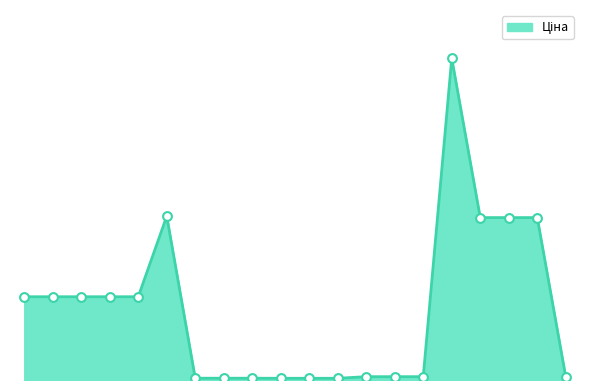

Does the chart have visible grid lines?

No